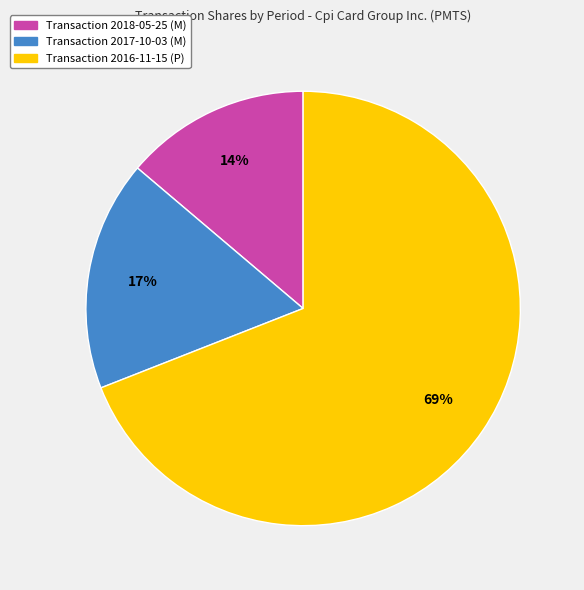

To the nearest percent, what is the difference between the largest and smallest slice percentages?

55%